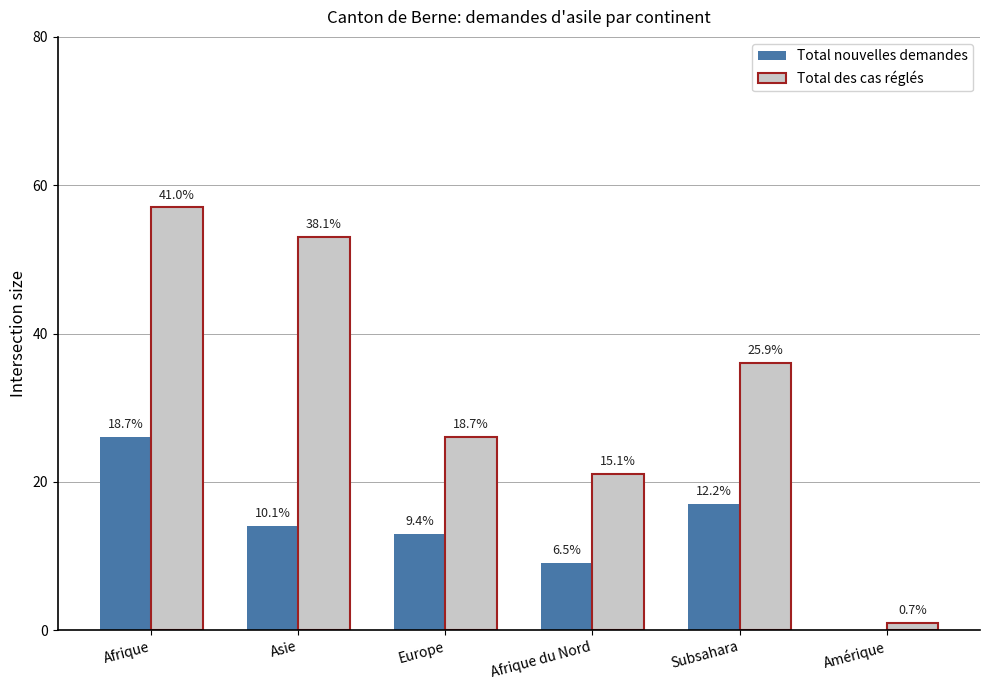

At which label does Total des cas réglés first exceed 36?

Afrique